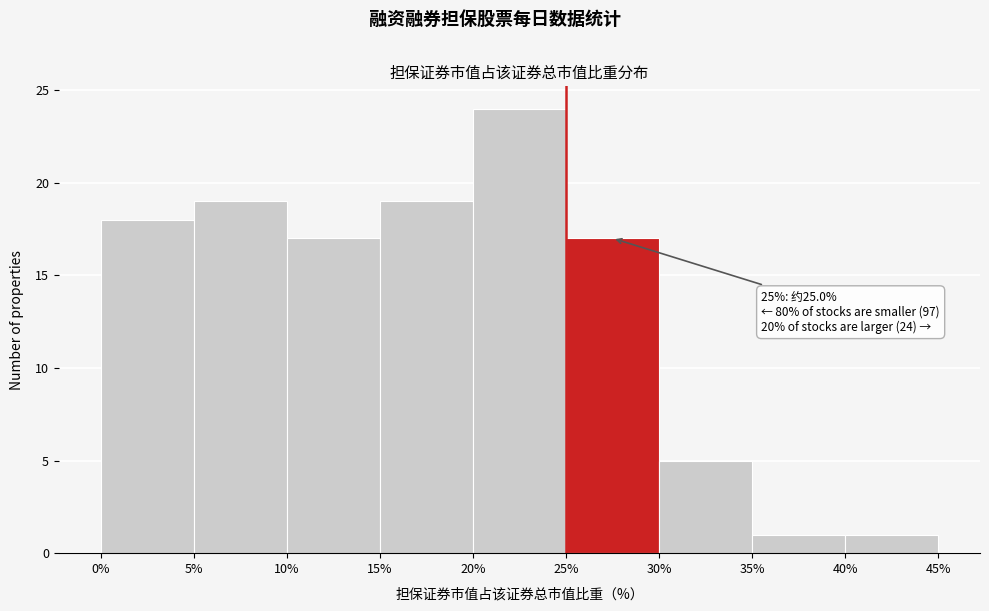

Over which range of the x-axis is the bar tallest?

20% to 25%